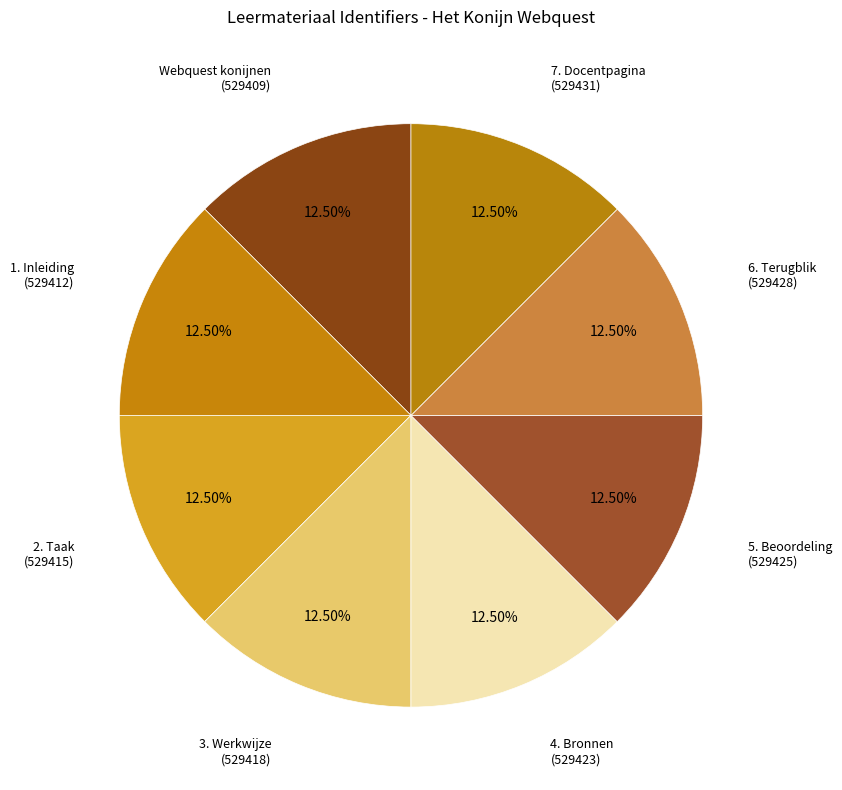

Is there a majority slice in this chart?

No